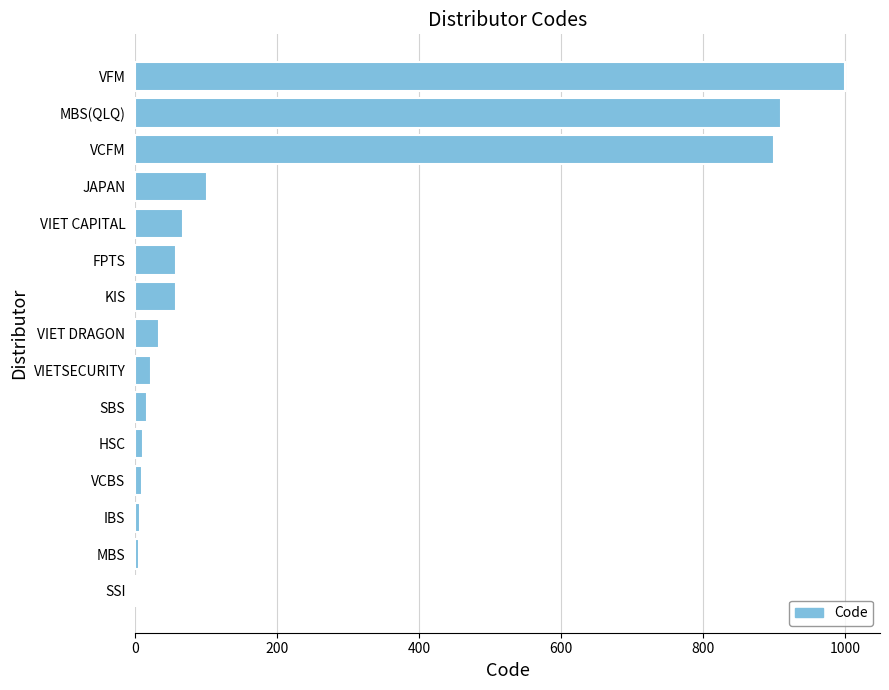

What is the change in value from VIET DRAGON to FPTS?

+25